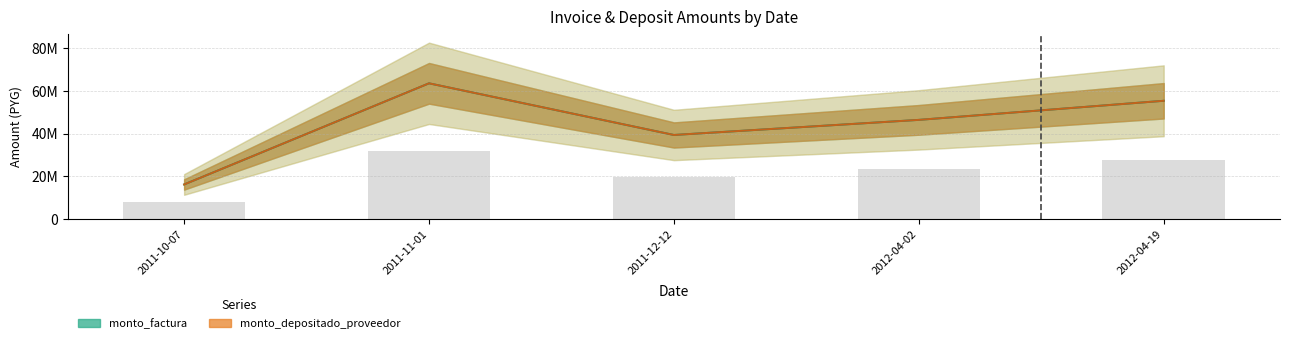

At 2012-04-19, list the series in order from smallest to largest.

monto_factura, monto_depositado_proveedor